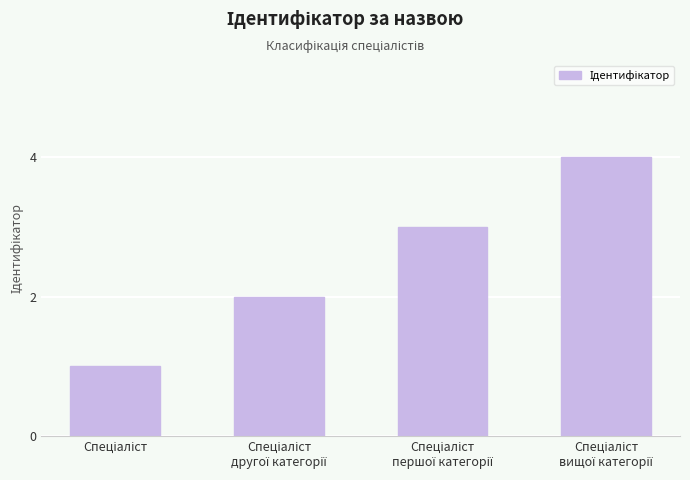

What is the greatest value displayed?

4